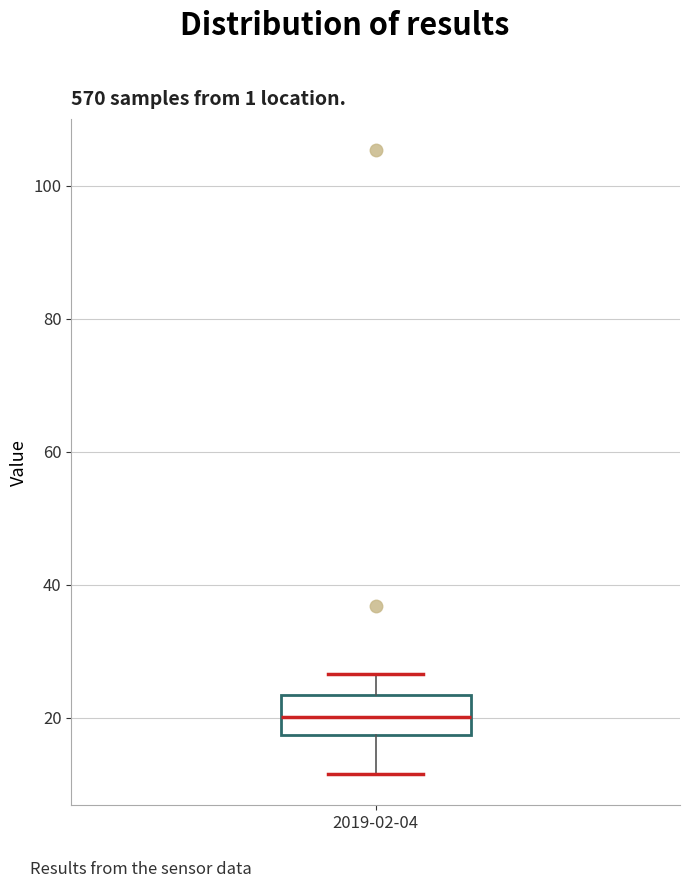

Where does the lower whisker of the box for 2019-02-04 end on the y-axis? The values are not printed on the chart, so give them approximately, as read against the axis.

12